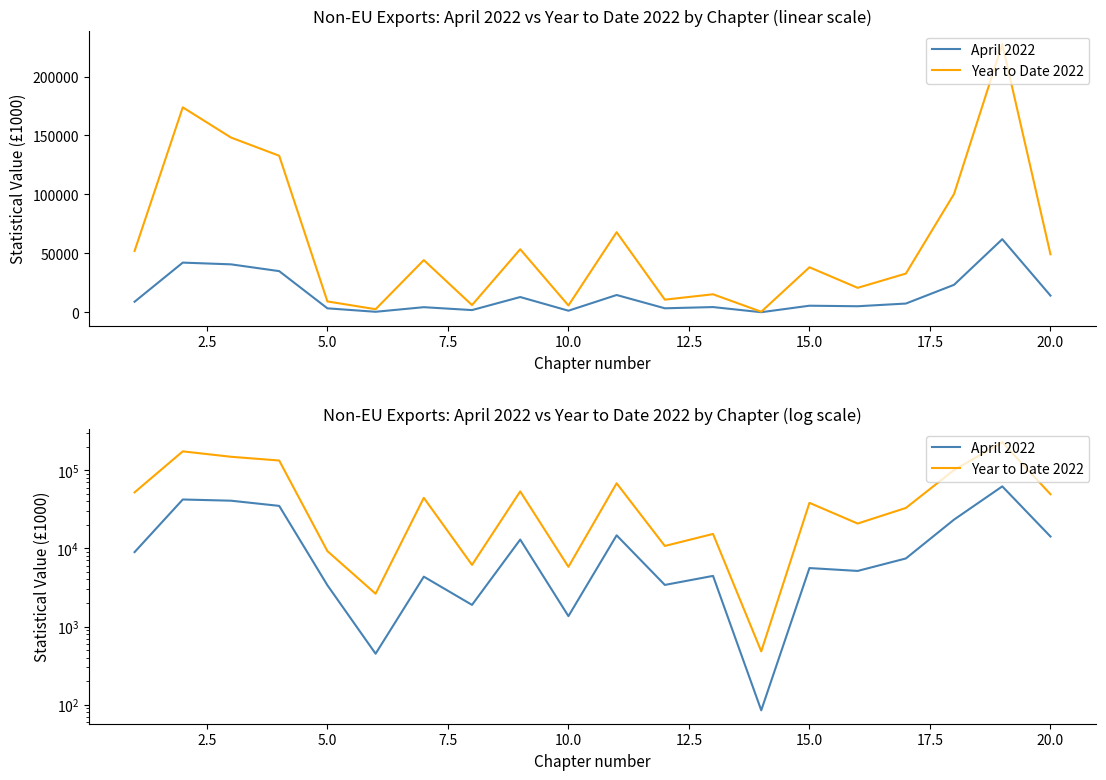

What is the value of the April 2022 point at the 12th from the left?

3409